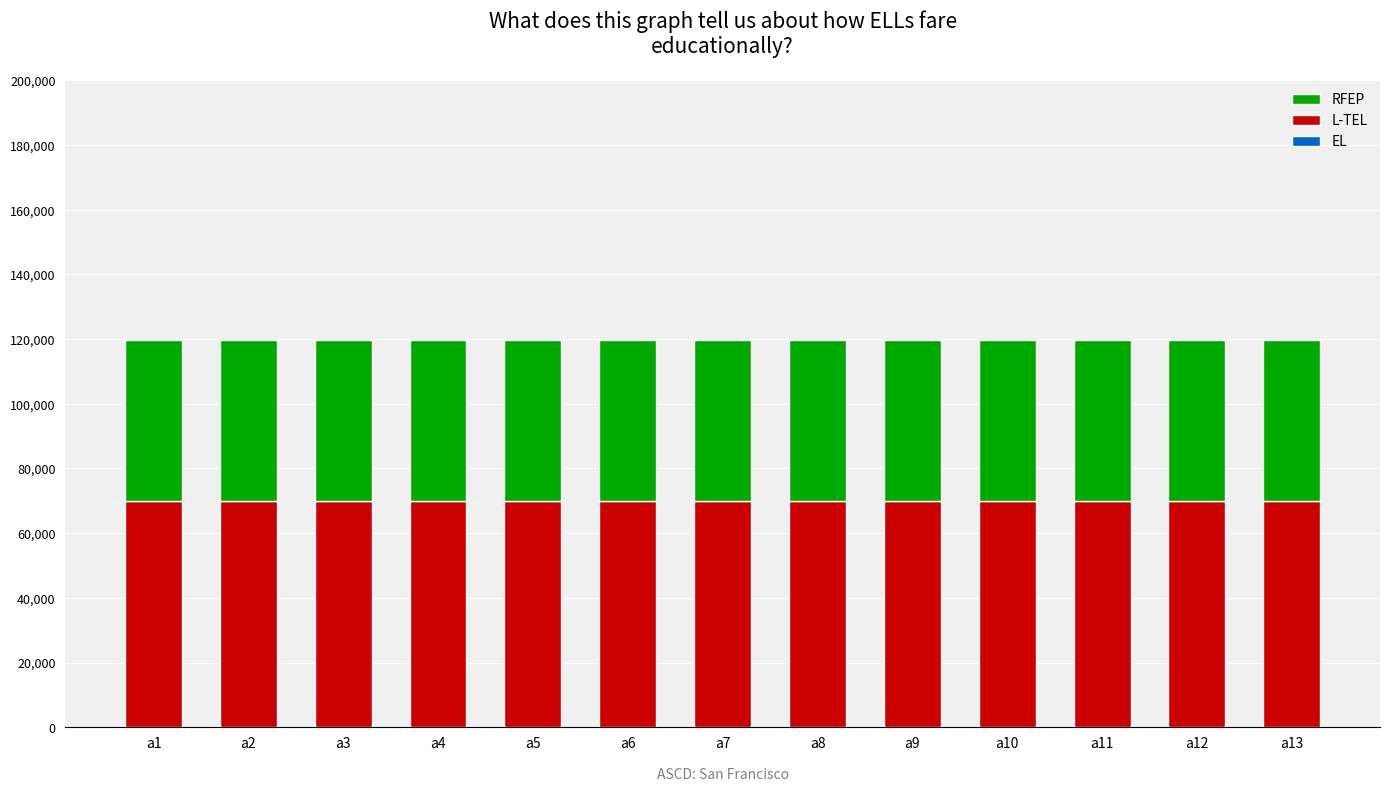

The value of L-TEL at a6 is 69800. True or false?

True